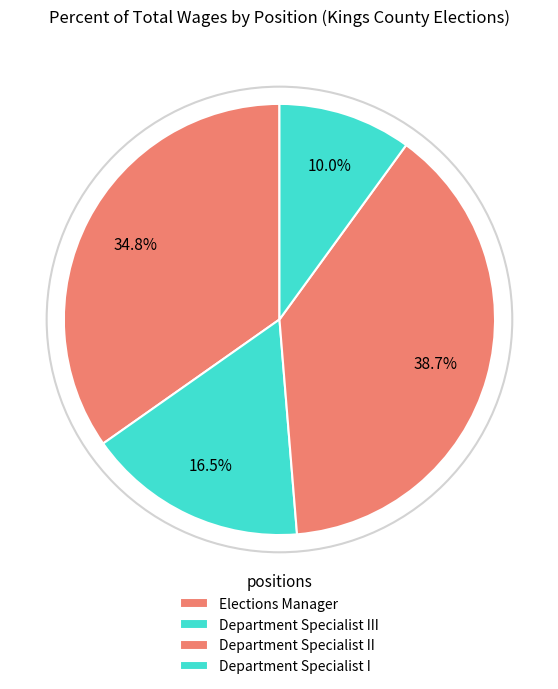

How many segments does this pie chart have?

4